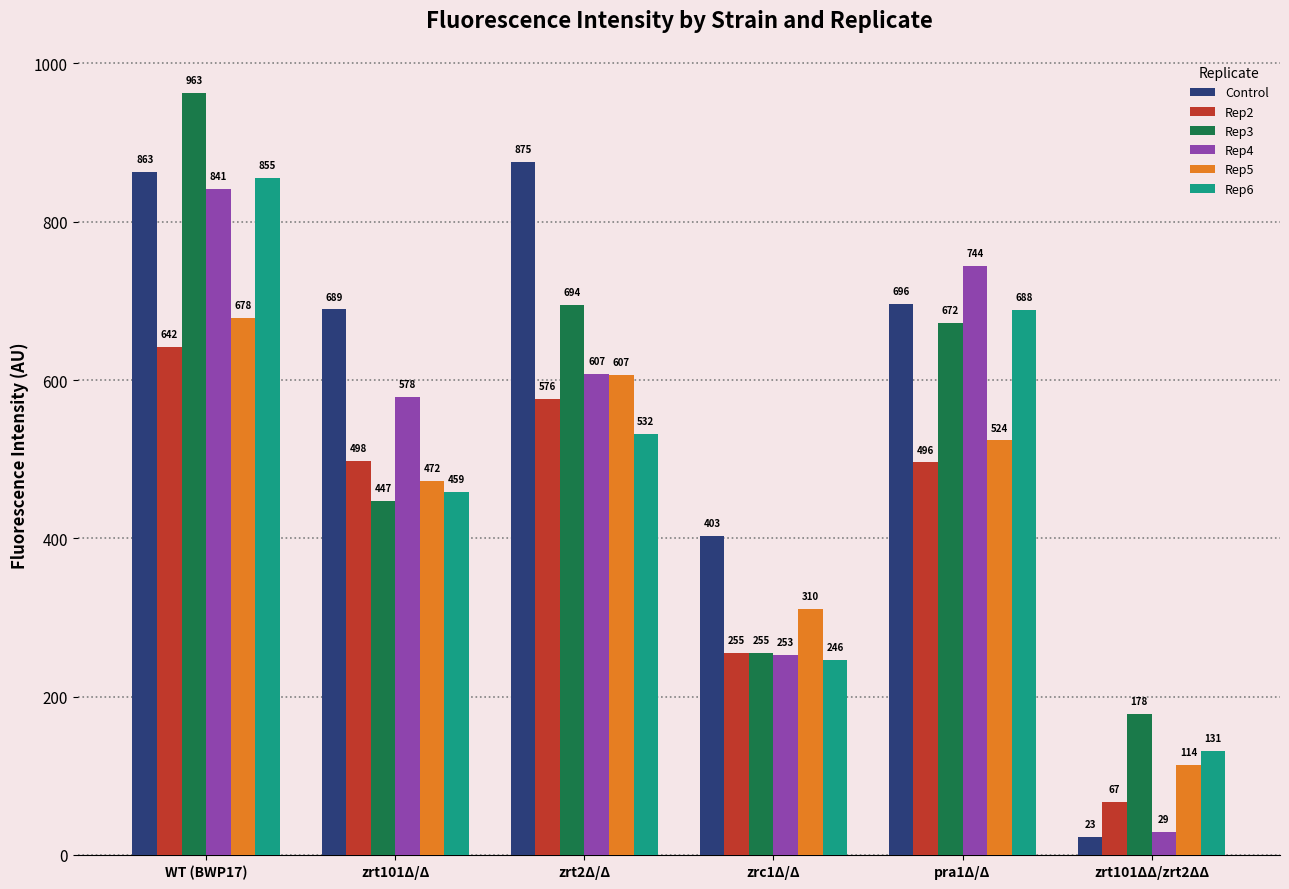

What is the difference between the highest and lowest values at zrc1Δ/Δ?

156.9